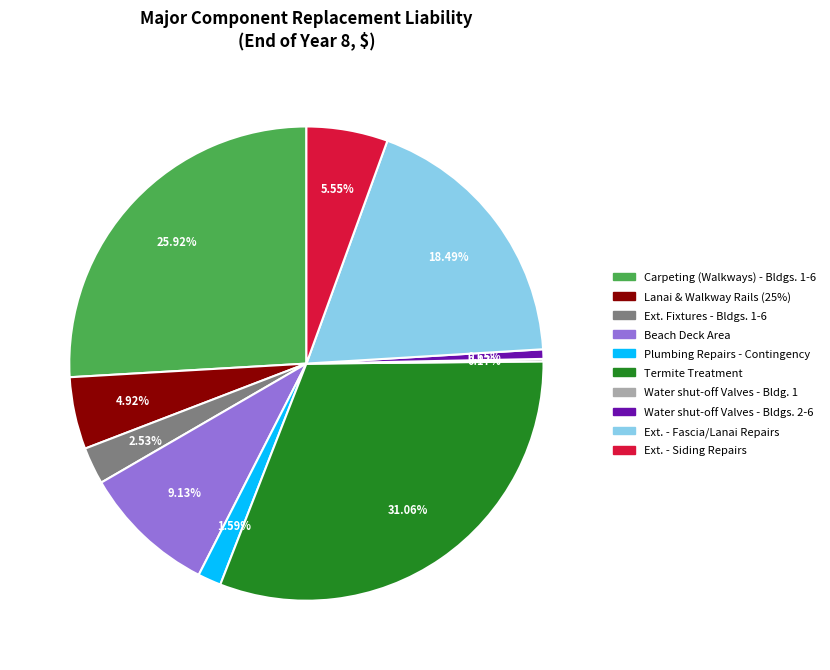

Is it true that Ext. - Siding Repairs is 6% of the pie?

True